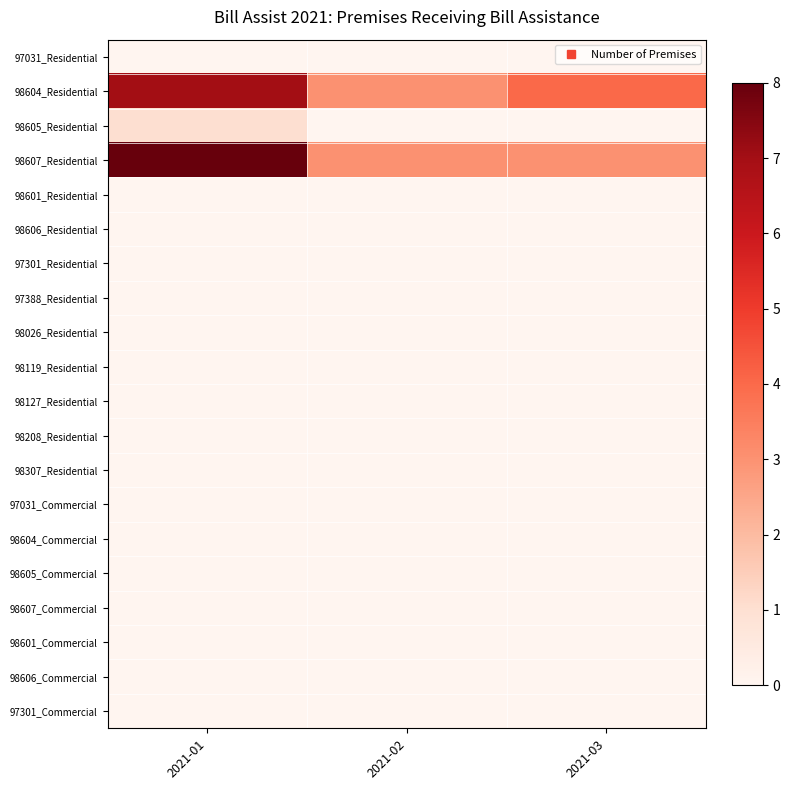

Between 2021-02 and 2021-01, which is larger?

2021-02